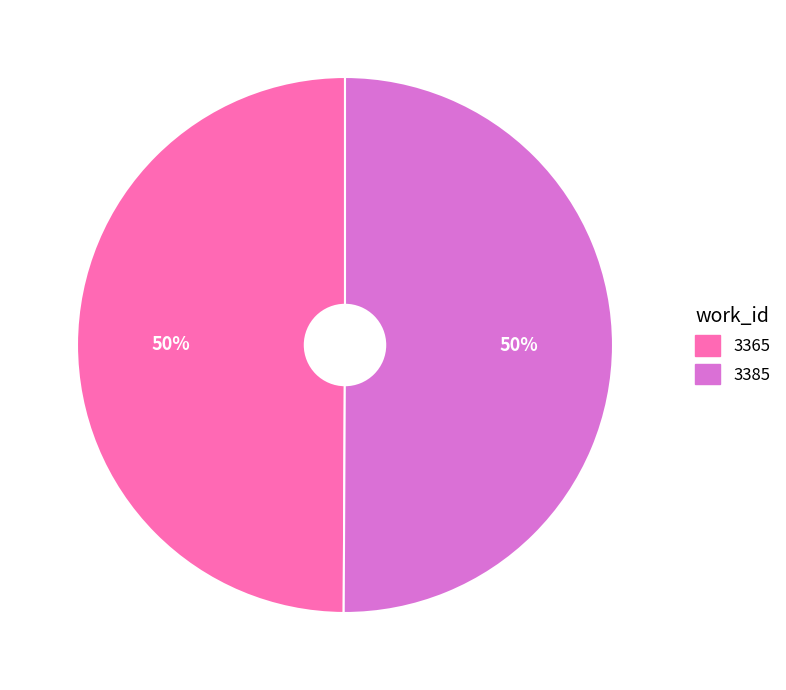

To the nearest percent, what is the combined percentage of 3365 and 3385?

100%